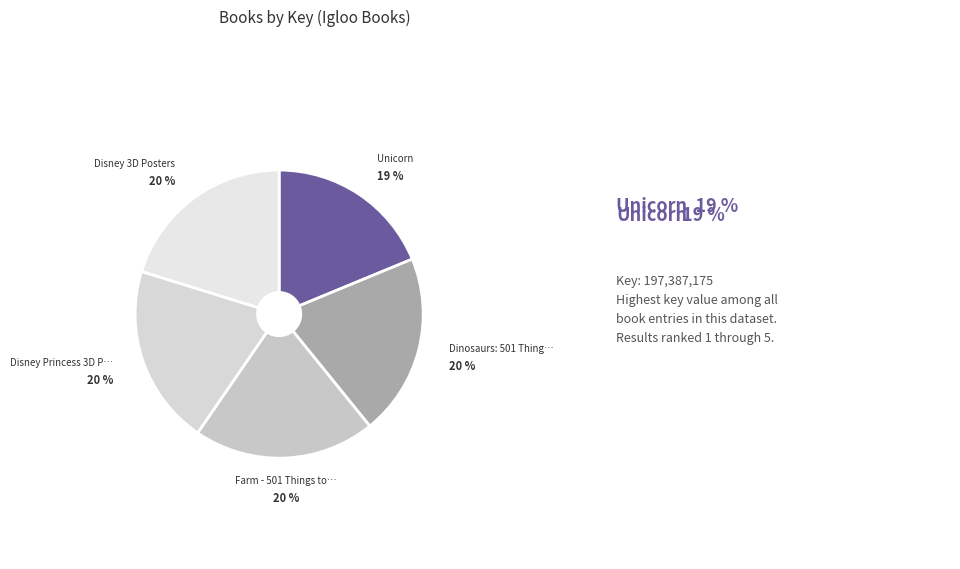

Is there any slice that represents more than half of the pie?

No